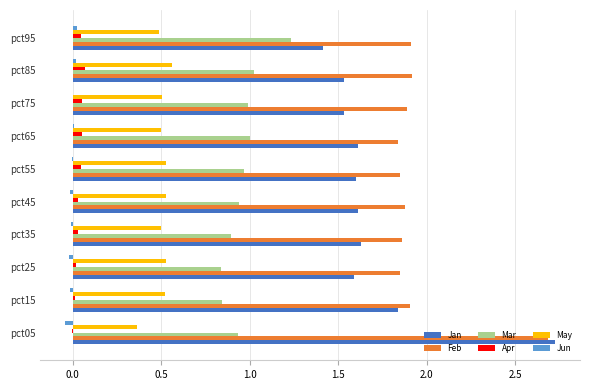

What is the sum of all May values?

5.0